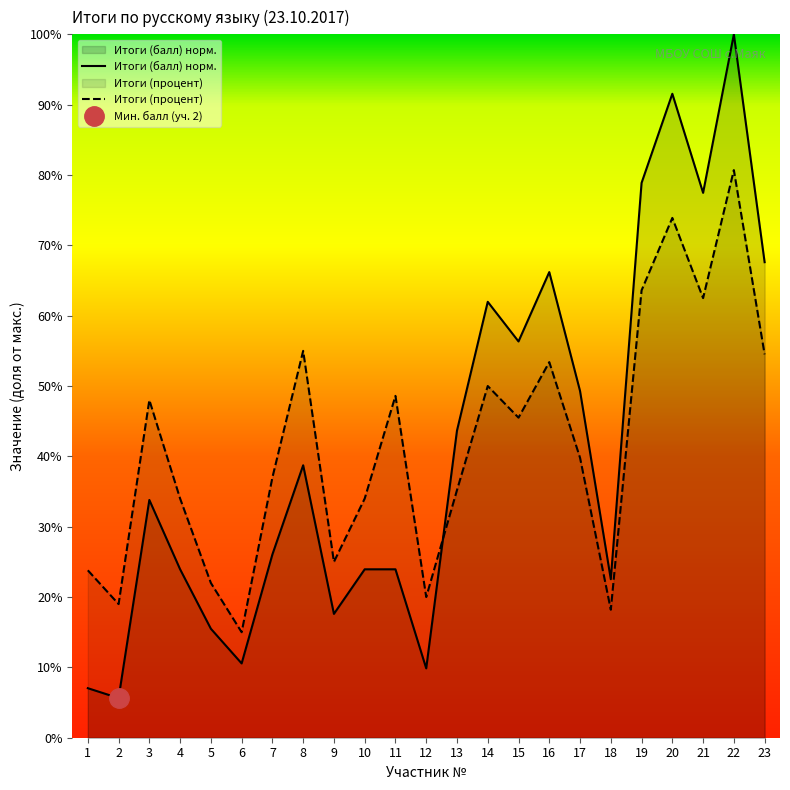

Reading left to right, what are all the values shown in this chart?

Итоги (балл): 1=0.1	2=0.1	3=0.3	4=0.2	5=0.2	6=0.1	7=0.3	8=0.4	9=0.2	10=0.2	11=0.2	12=0.1	13=0.4	14=0.6	15=0.6	16=0.7	17=0.5	18=0.2	19=0.8	20=0.9	21=0.8	22=1.0	23=0.7
Итоги (процент): 1=0.2	2=0.2	3=0.5	4=0.3	5=0.2	6=0.1	7=0.4	8=0.6	9=0.2	10=0.3	11=0.5	12=0.2	13=0.4	14=0.5	15=0.5	16=0.5	17=0.4	18=0.2	19=0.6	20=0.7	21=0.6	22=0.8	23=0.5